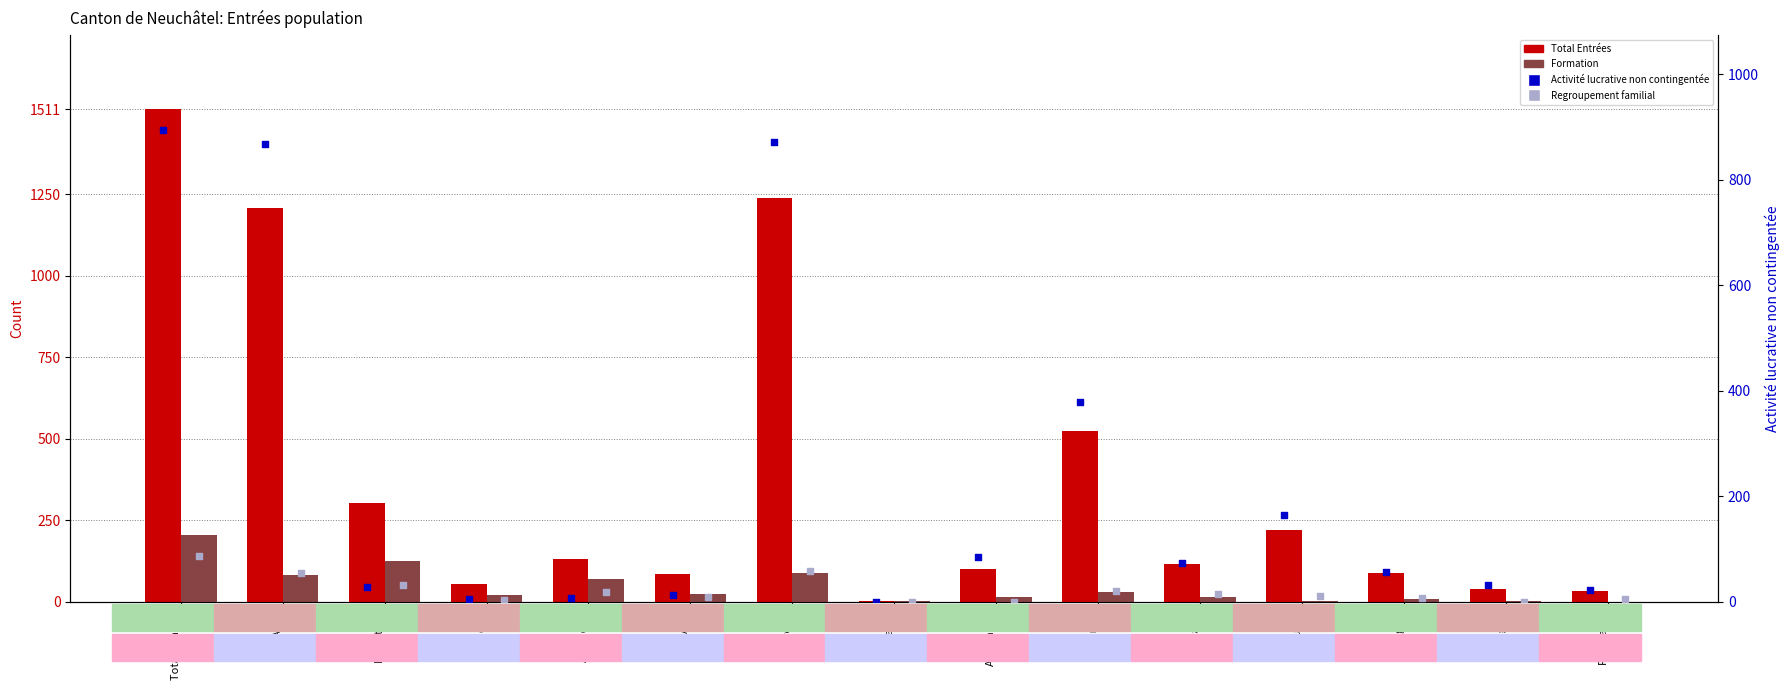

Which series reaches the maximum Y coordinate?

Total Entrées